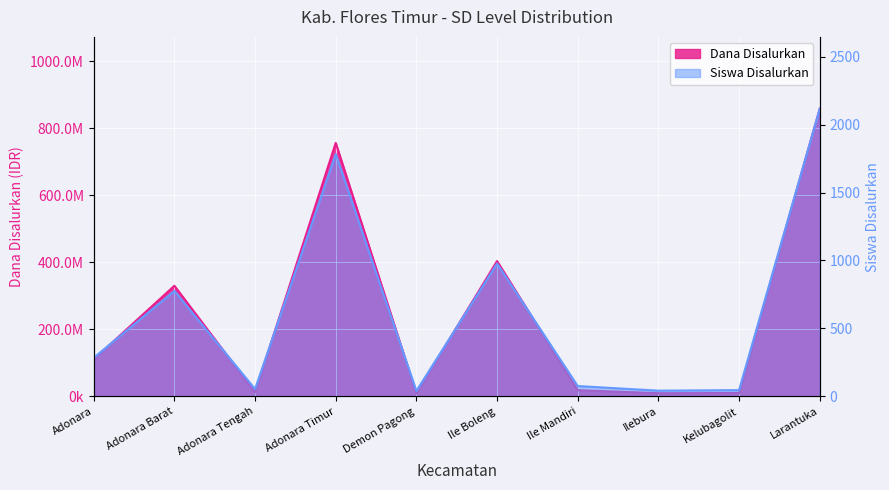

Which has a higher value, Adonara or Demon Pagong?

Adonara